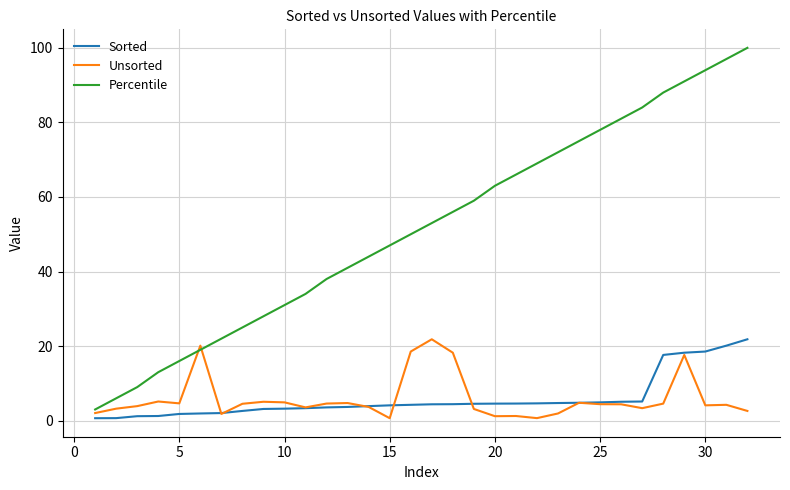

What is the greatest value displayed?

100.0